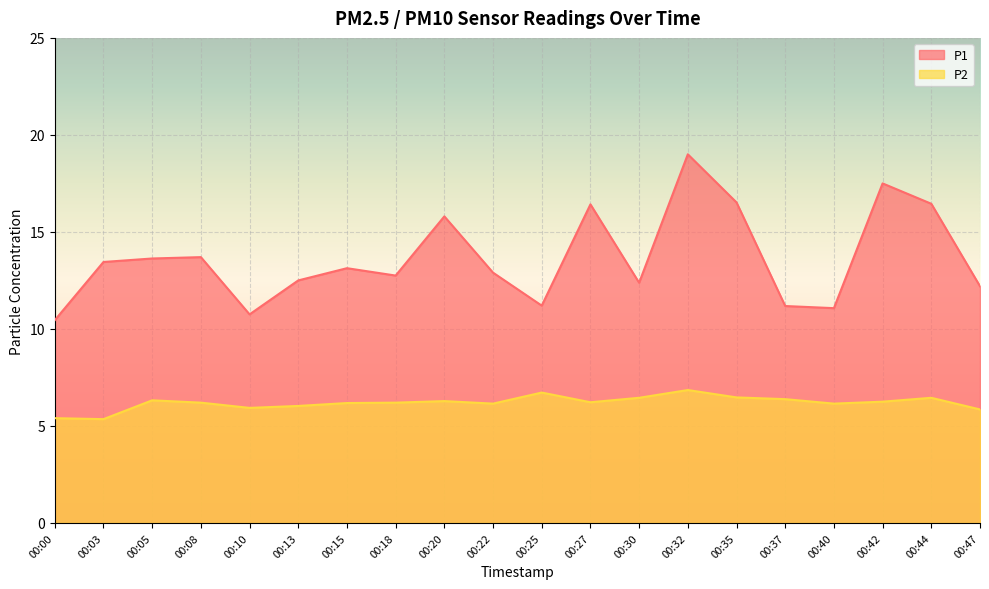

What is the value of the P2 point at the 10th from the left?

6.2